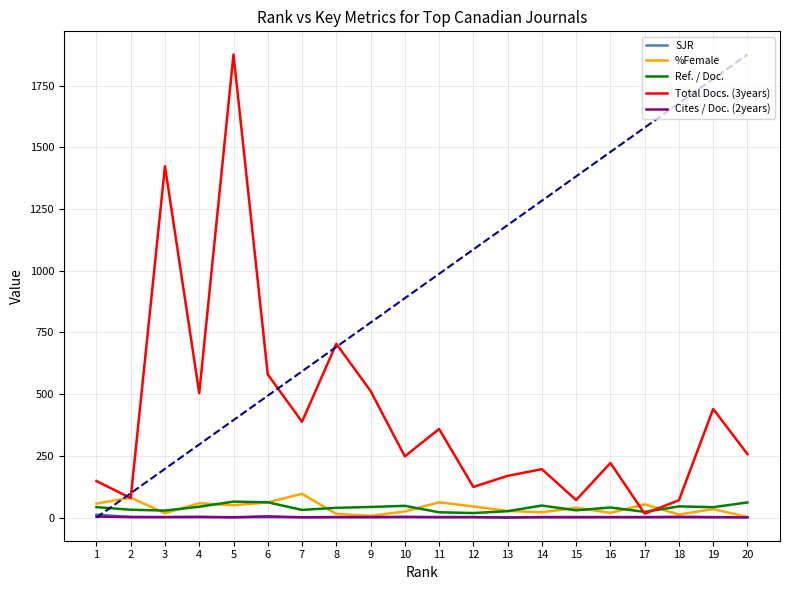

Which series has the largest total across all categories?

Total Docs. (3years)